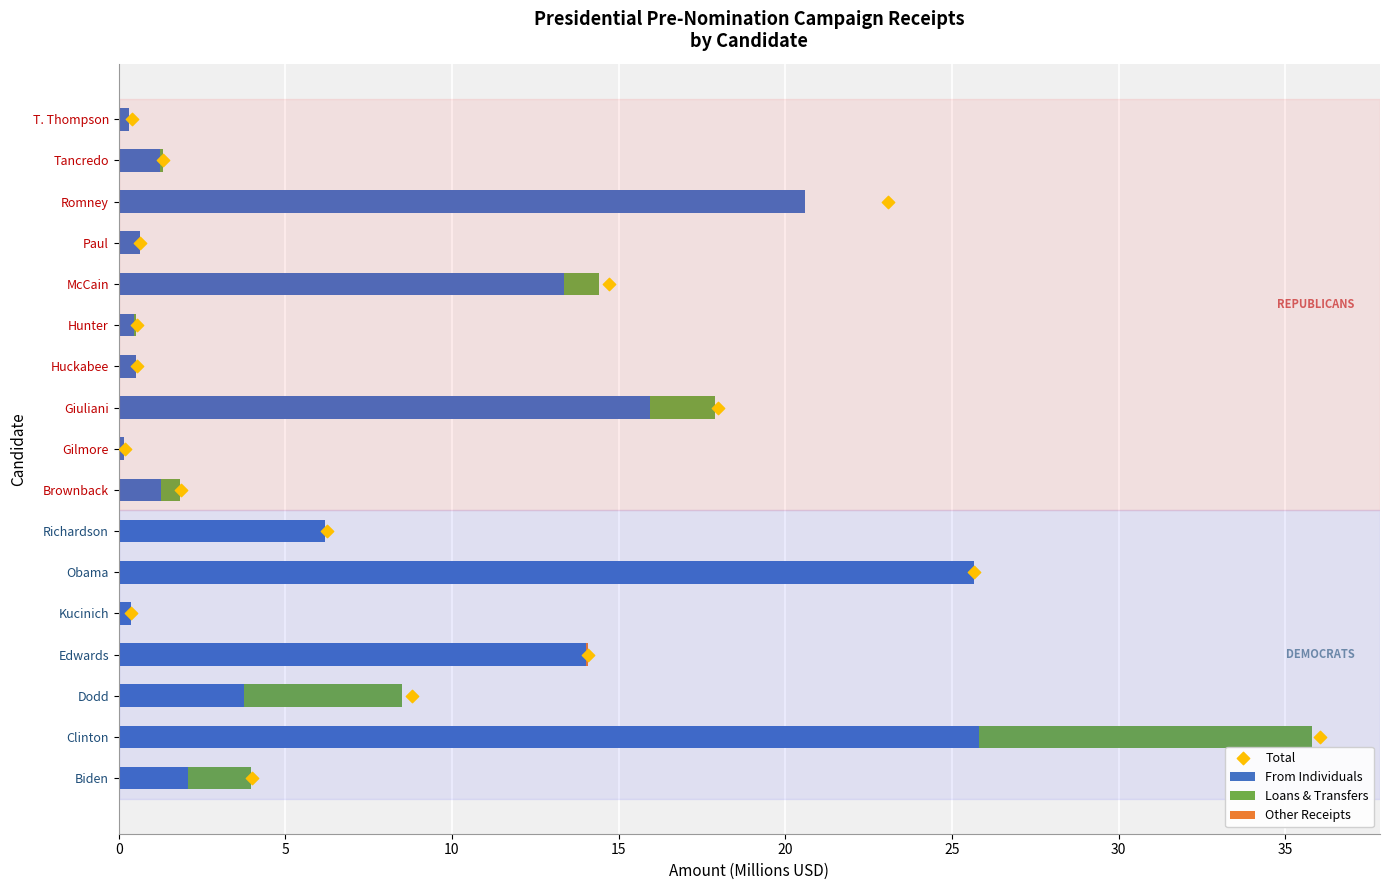

Which series has the largest total across all categories?

Total